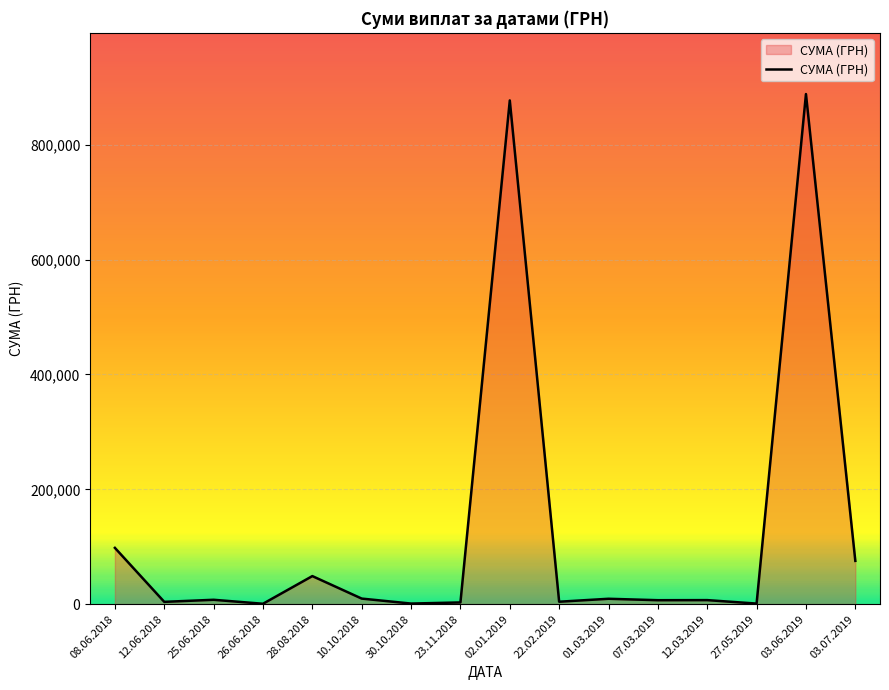

What is the sum of all values?

2042045.8